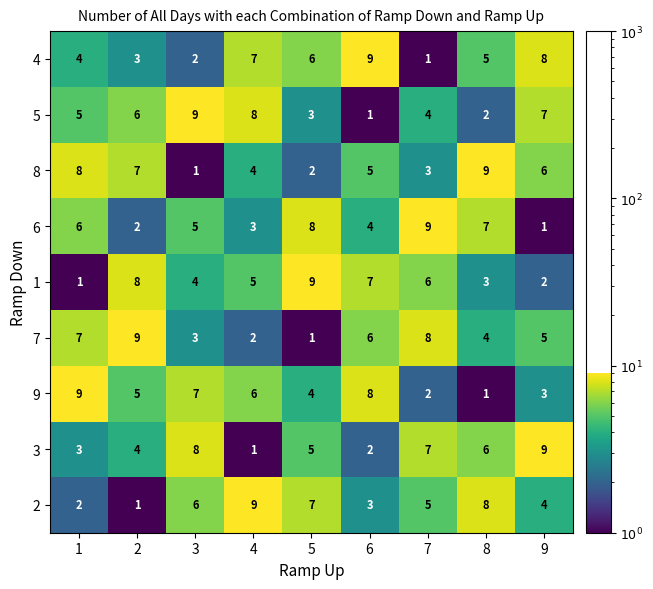

Which category has the highest value in the 3 series?

9